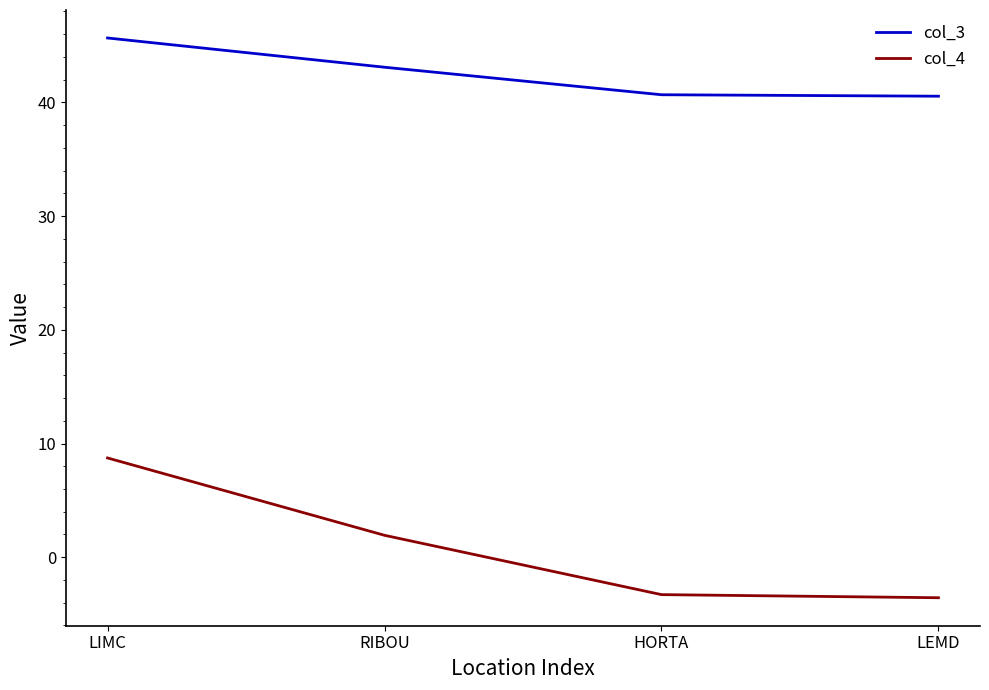

What position from the left is LEMD?

4